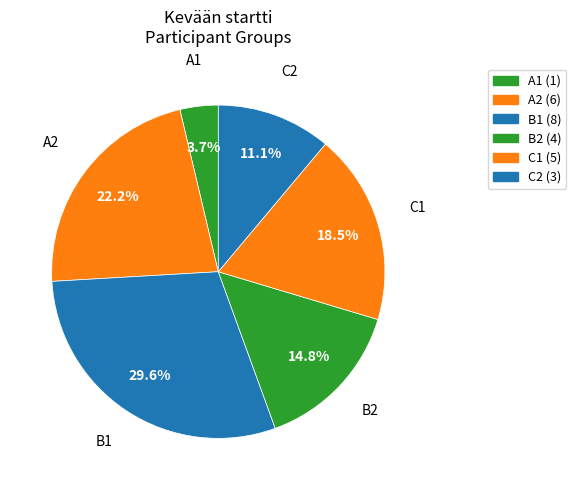

How many segments does this pie chart have?

6